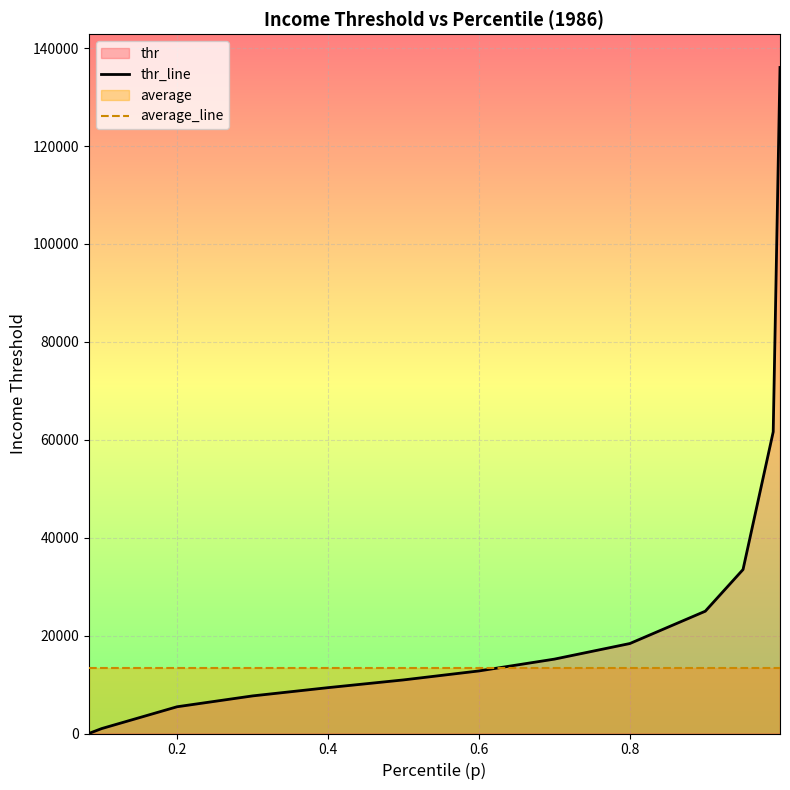

Which series has the largest total across all categories?

thr_line